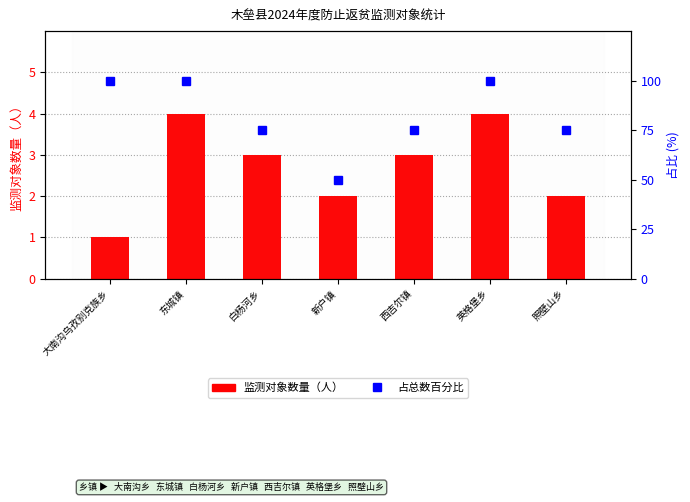

Which series has the largest range (max minus min)?

占总数百分比